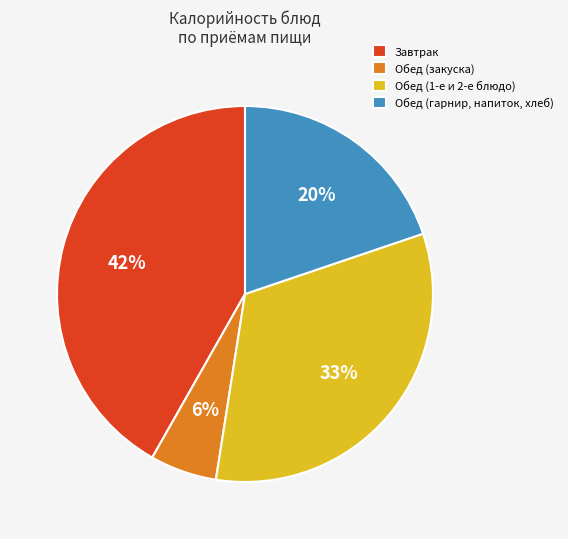

Rank the categories by value from lowest to highest.

Обед (закуска), Обед (гарнир, напиток, хлеб), Обед (1-е и 2-е блюдо), Завтрак